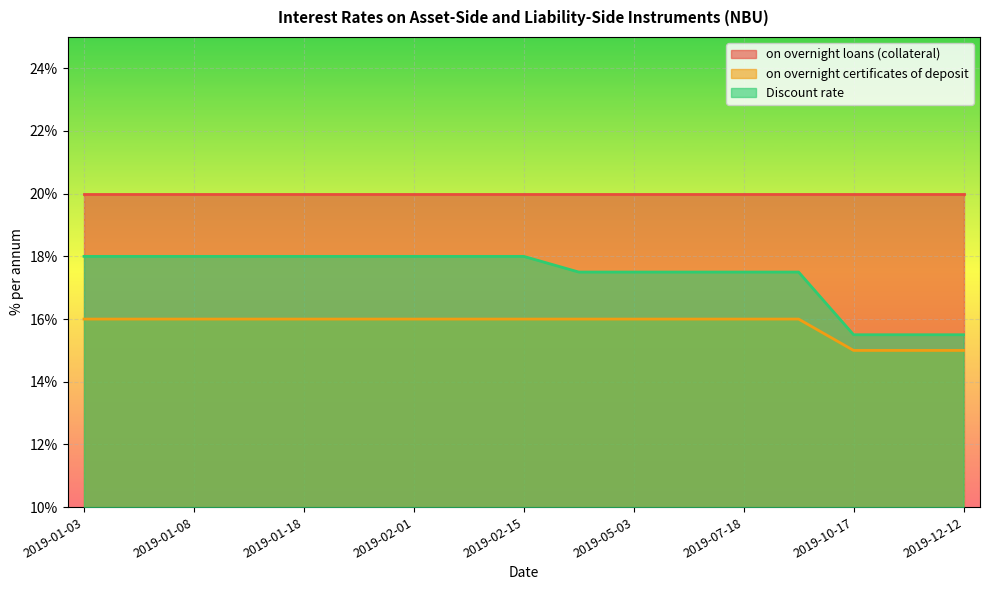

What is the sum of all Discount rate values?

296.0